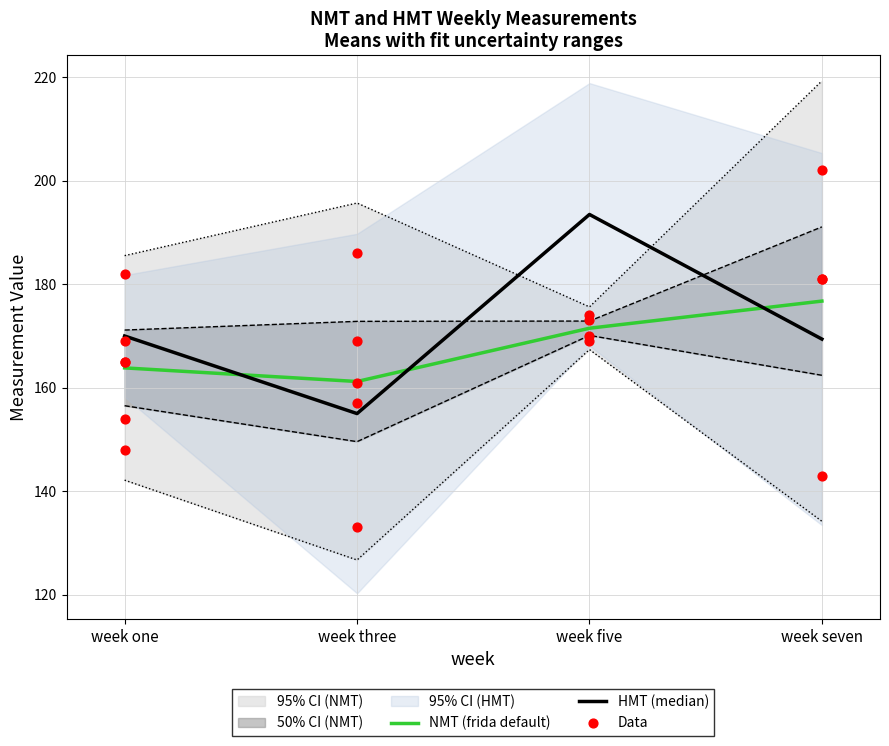

Which series reaches the minimum Y coordinate?

HMT (median)